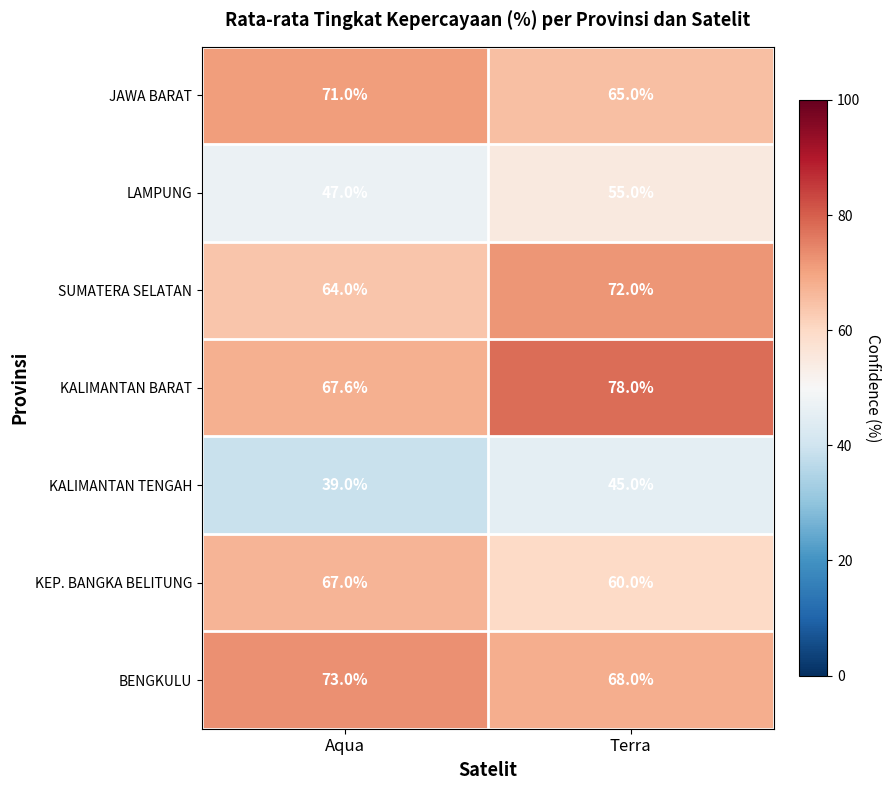

What is the average value of the KALIMANTAN BARAT series?

72.8